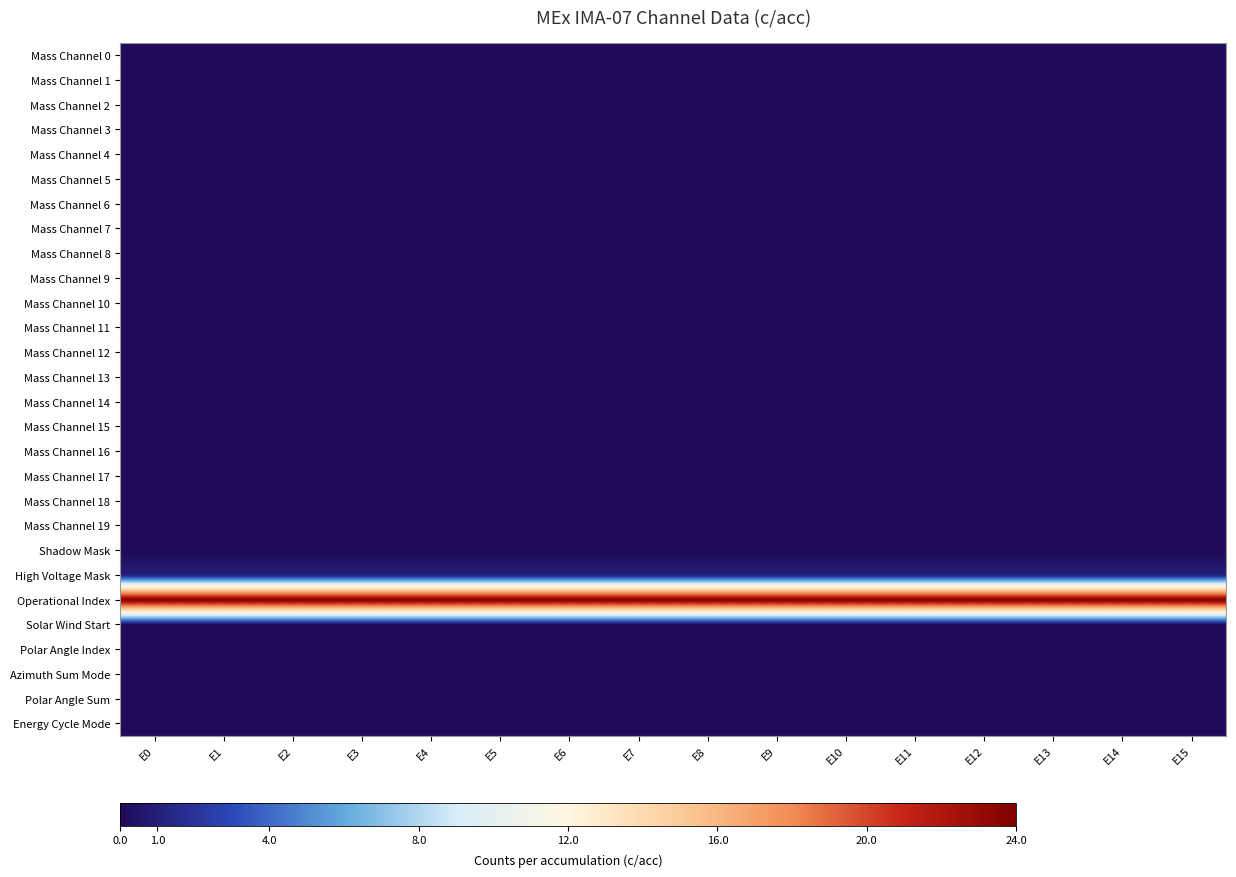

Rank the series by their maximum value, from highest to lowest.

Operational Index, High Voltage Mask, Mass Channel 0, Mass Channel 1, Mass Channel 2, Mass Channel 3, Mass Channel 4, Mass Channel 5, Mass Channel 6, Mass Channel 7, Mass Channel 8, Mass Channel 9, Mass Channel 10, Mass Channel 11, Mass Channel 12, Mass Channel 13, Mass Channel 14, Mass Channel 15, Mass Channel 16, Mass Channel 17, Mass Channel 18, Mass Channel 19, Shadow Mask, Solar Wind Start, Polar Angle Index, Azimuth Sum Mode, Polar Angle Sum, Energy Cycle Mode